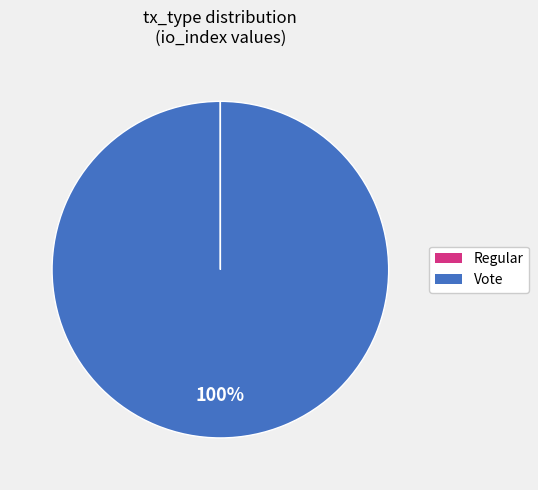

What percentage is the Vote slice, to the nearest percent?

100%